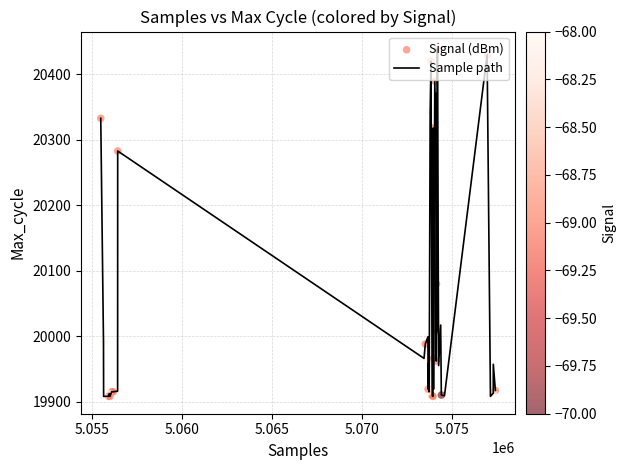

What is the maximum value shown in the chart?

20439